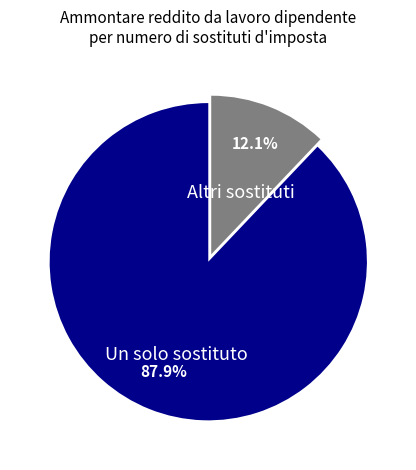

To the nearest percent, what is the average slice percentage?

50%